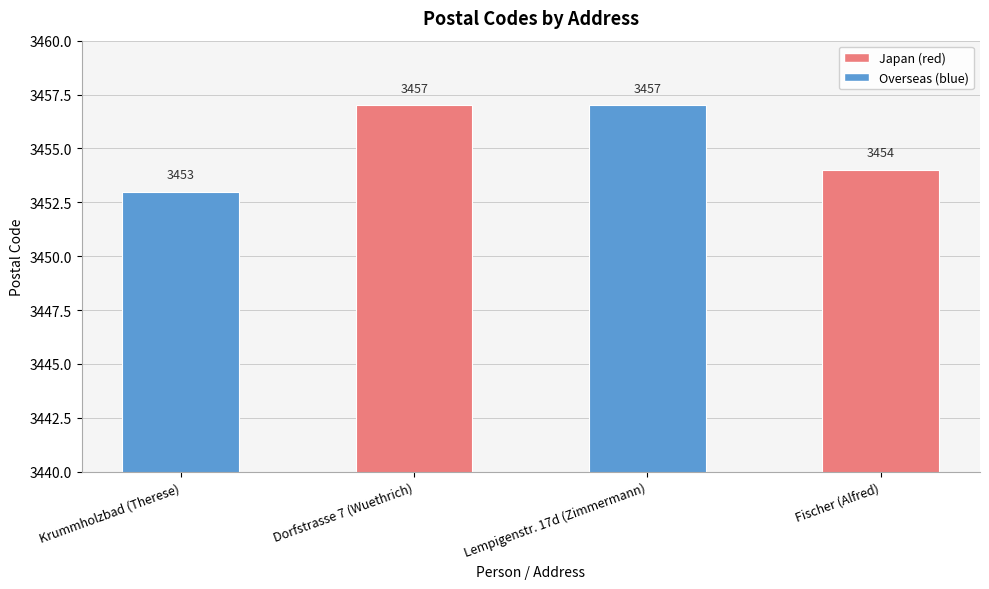

What is the sum of all values?

13821